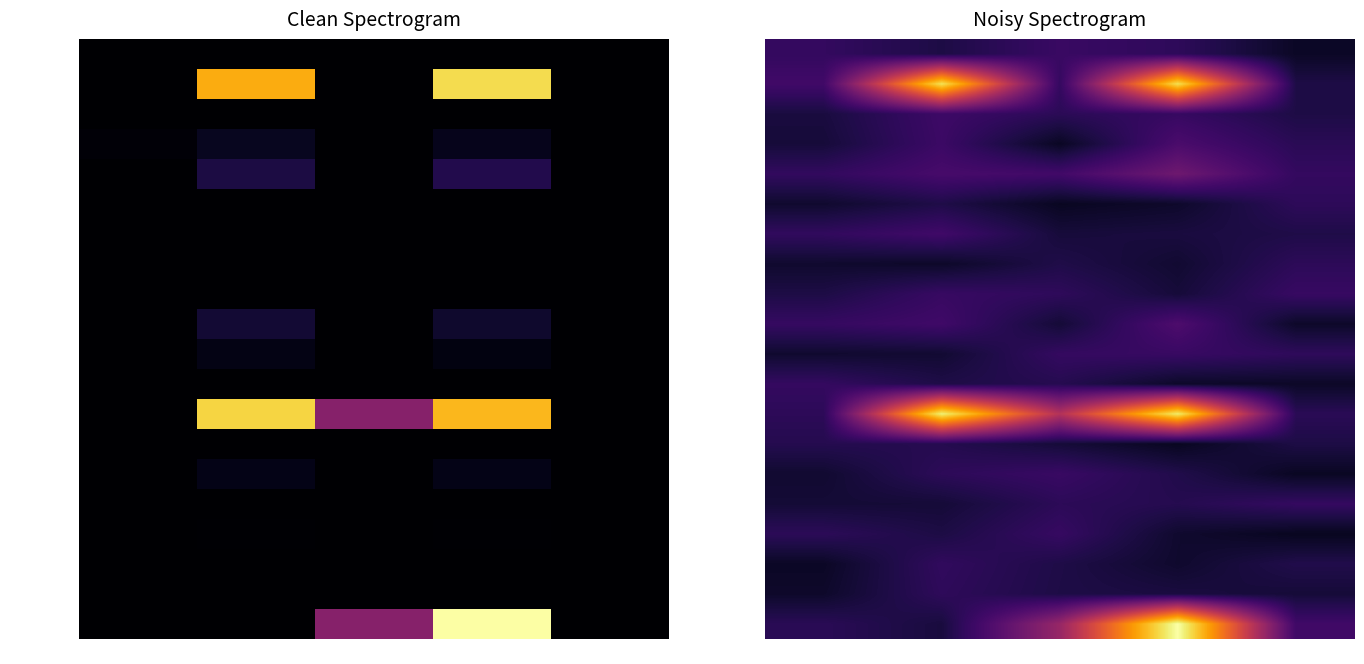

What is the difference between the highest and lowest values at 1?

282539.5